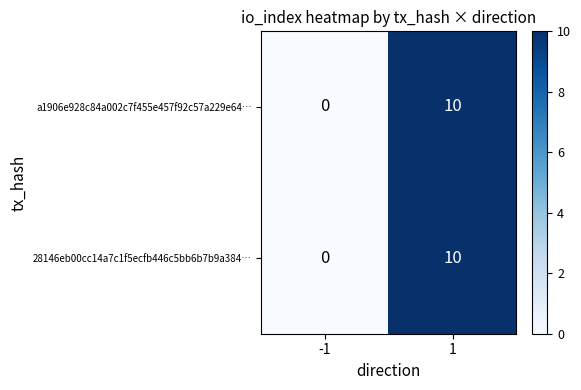

Is the value of a1906e928c84a002c7f455e457f92c57a229e64… at -1 greater than the value of 28146eb00cc14a7c1f5ecfb446c5bb6b7b9a384… at 1?

No